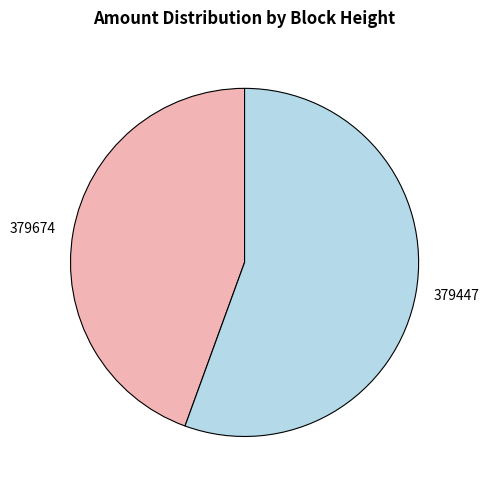

Between 379447 and 379674, which is larger?

379447